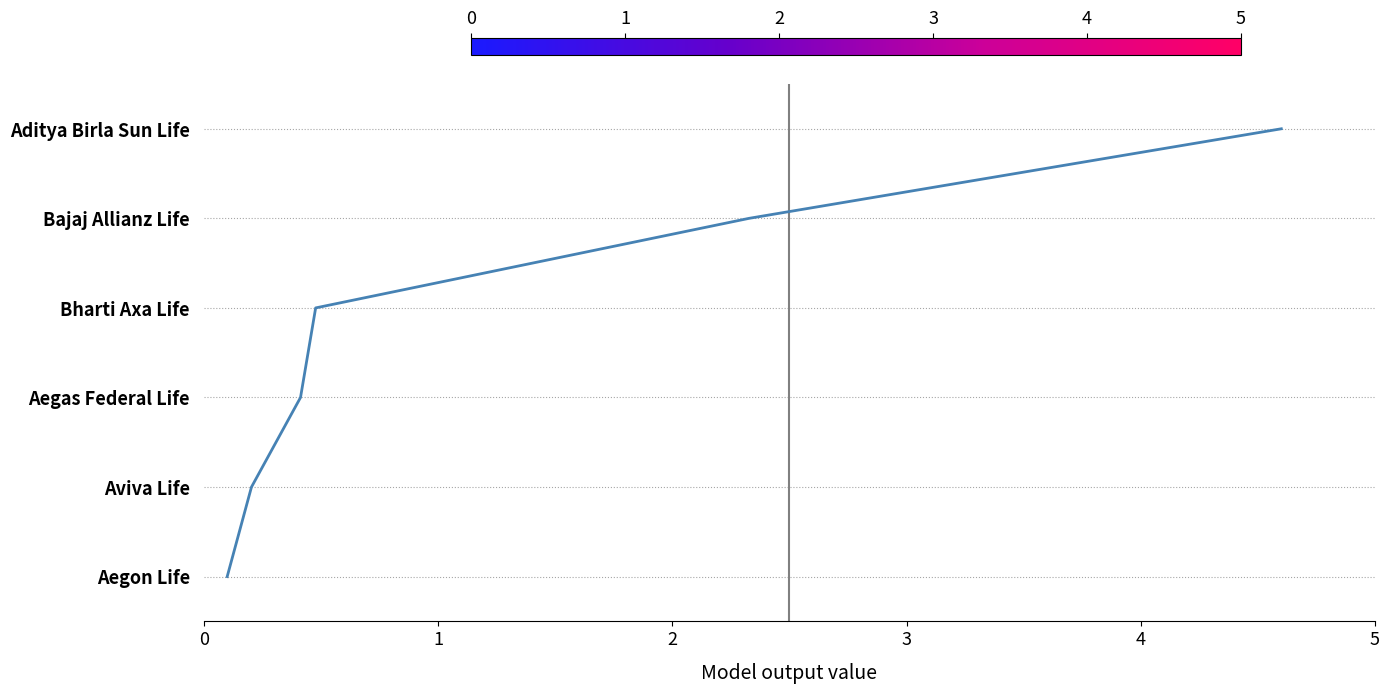

What is the approximate value at 4?

4